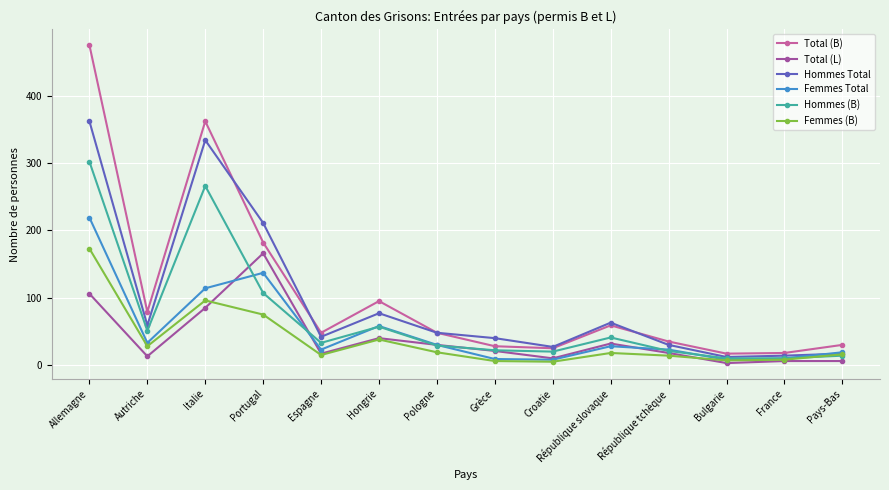

At Italie, list the series in order from largest to smallest.

Total (B), Hommes Total, Hommes (B), Femmes Total, Femmes (B), Total (L)